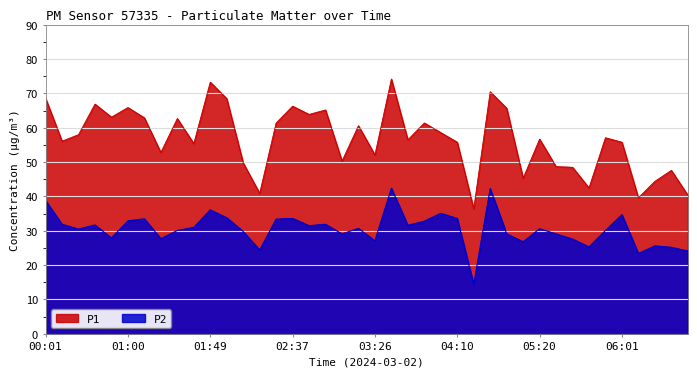

What is the lowest value of the P1 series?

36.4